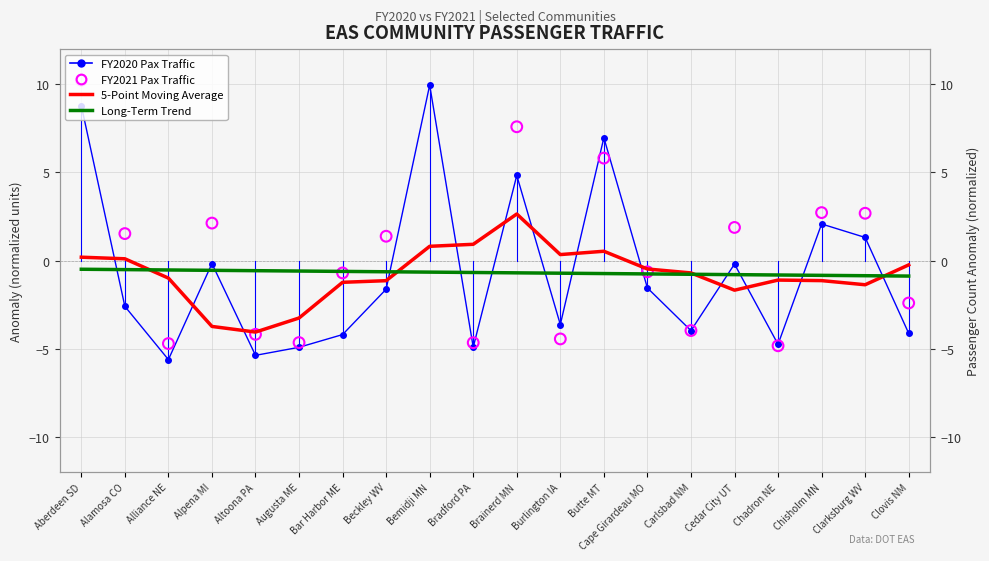

What are all the series names shown in the legend?

FY2020 Pax Traffic, 5-Point Moving Average, Long-Term Trend, FY2021 Pax Traffic